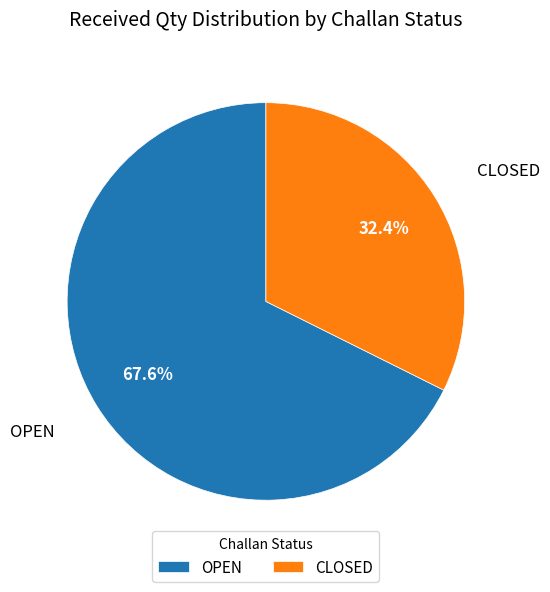

Between CLOSED and OPEN, which is larger?

OPEN